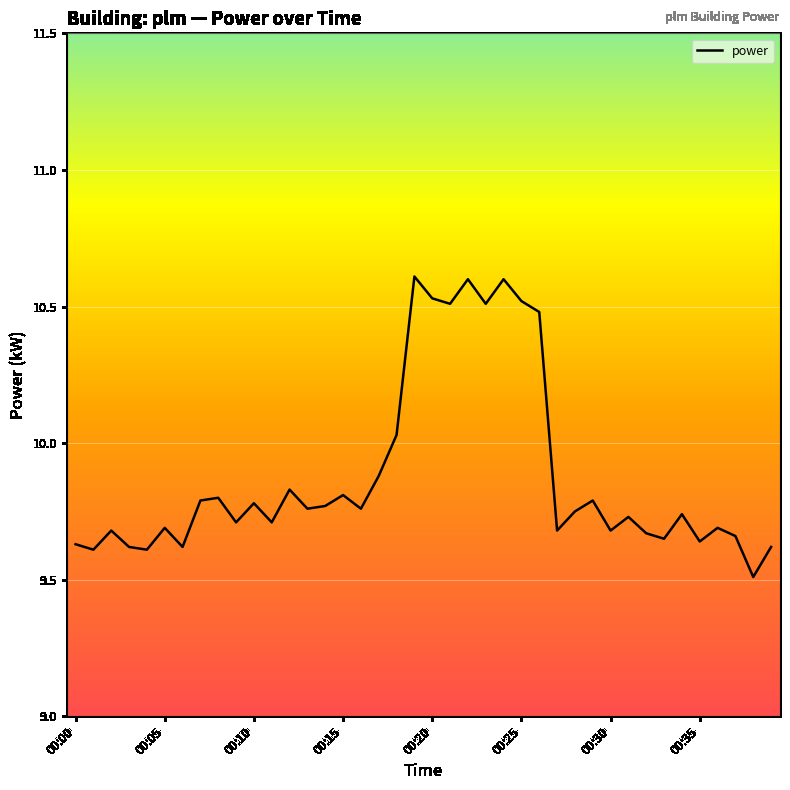

What is the difference between the maximum and minimum values?

1.1